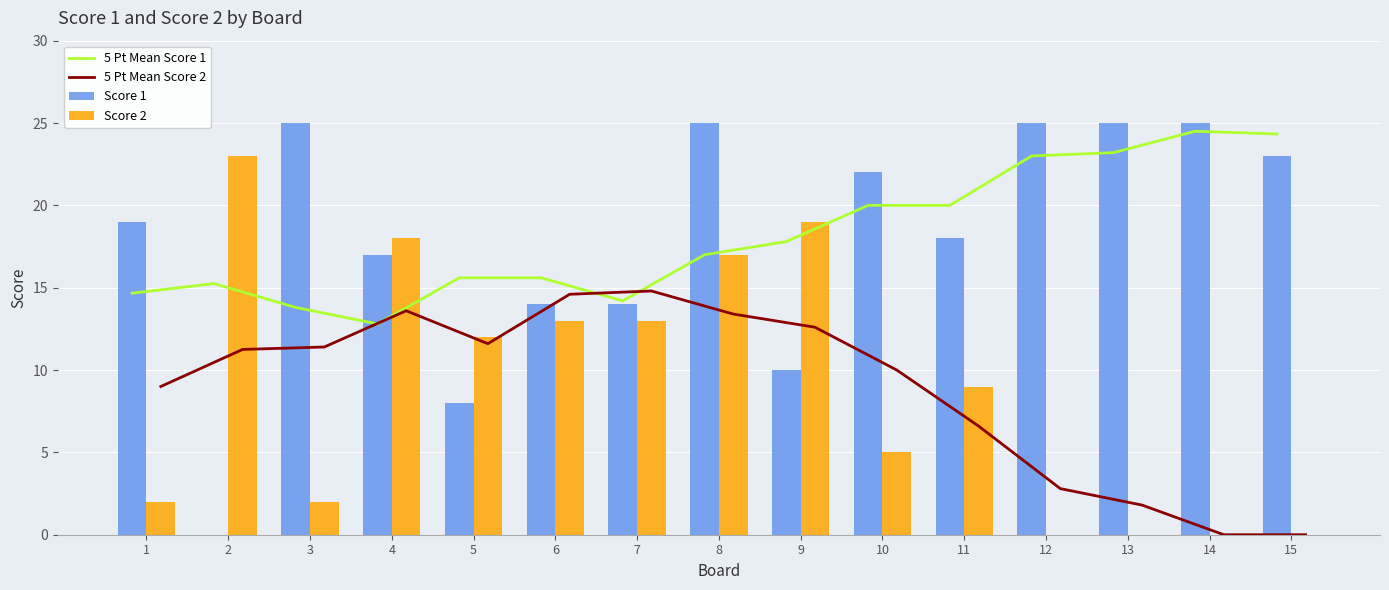

How many data points in Score 1 are less than 19?

7